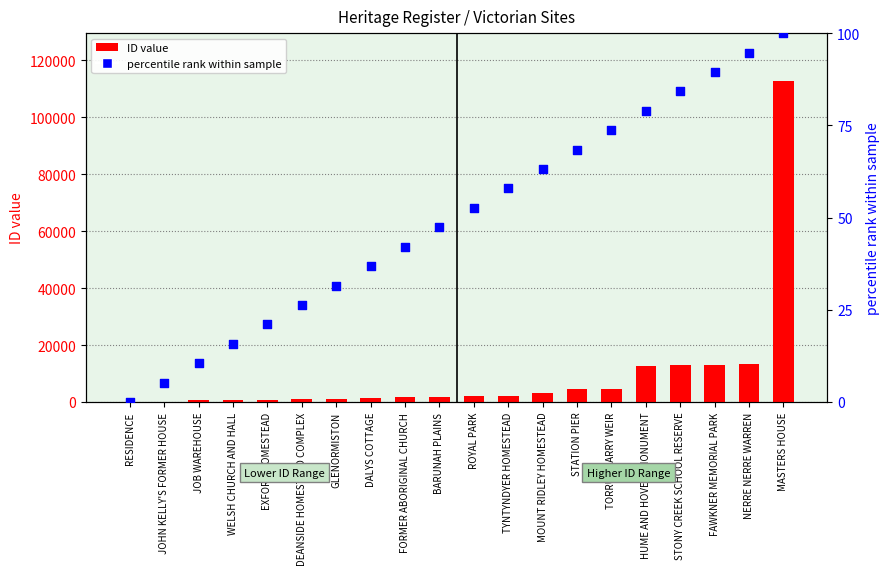

What is the total value across all series at FAWKNER MEMORIAL PARK?

13132.5